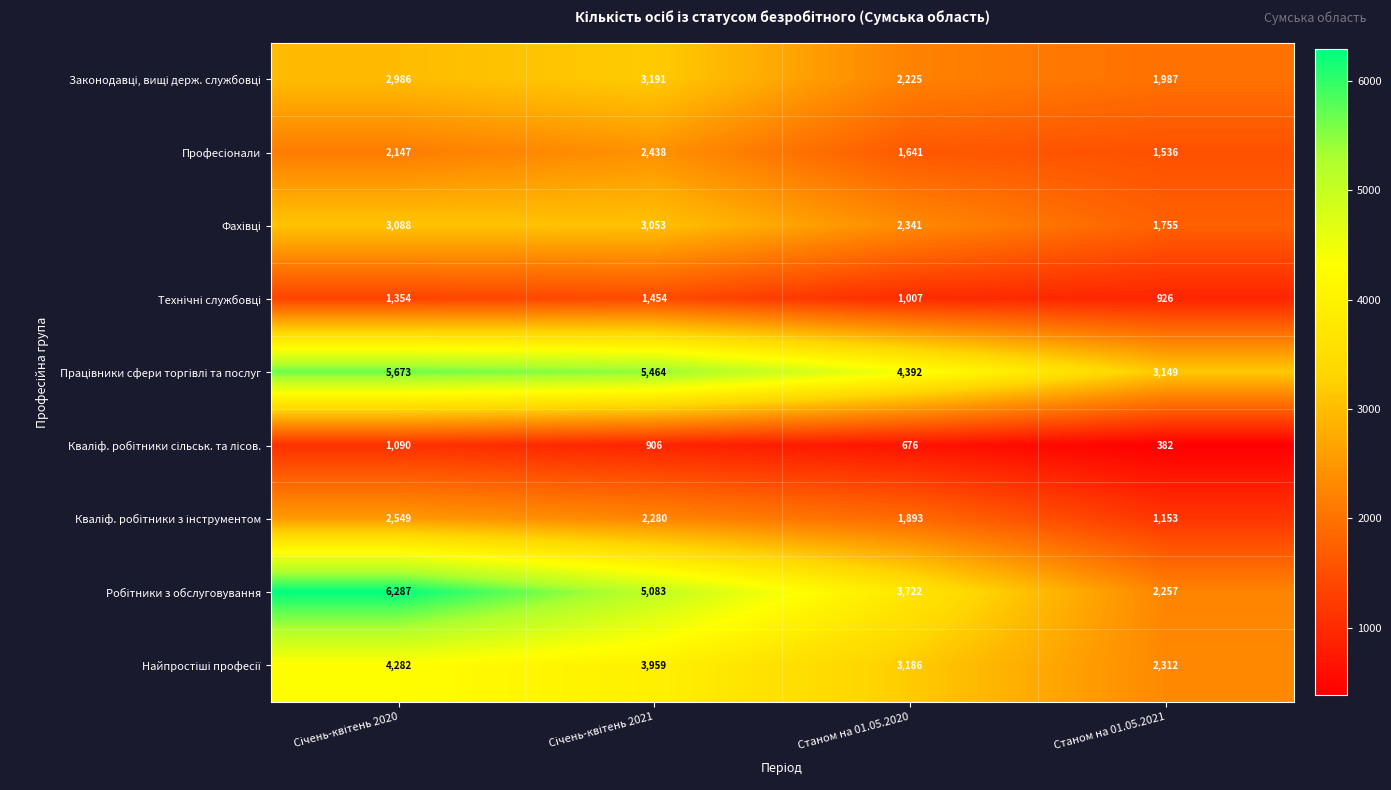

What is the difference between the highest and lowest values at Станом на 01.05.2020?

3716